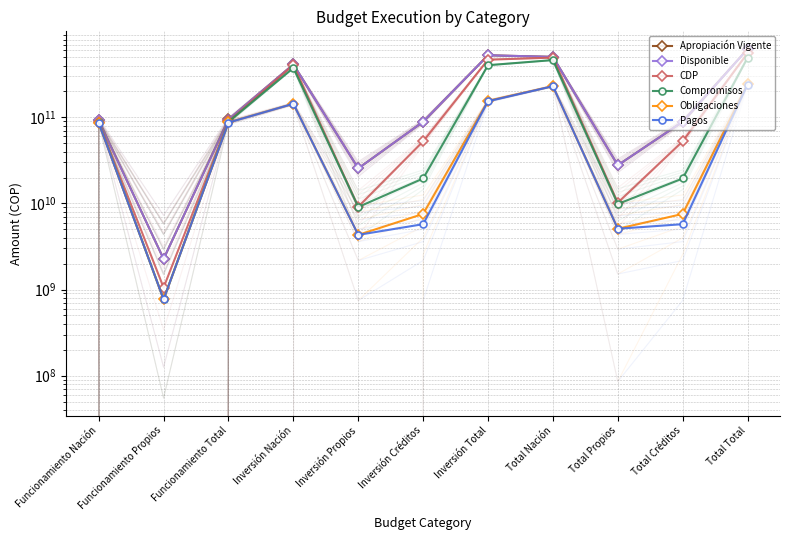

What position from the right is Total Total?

1